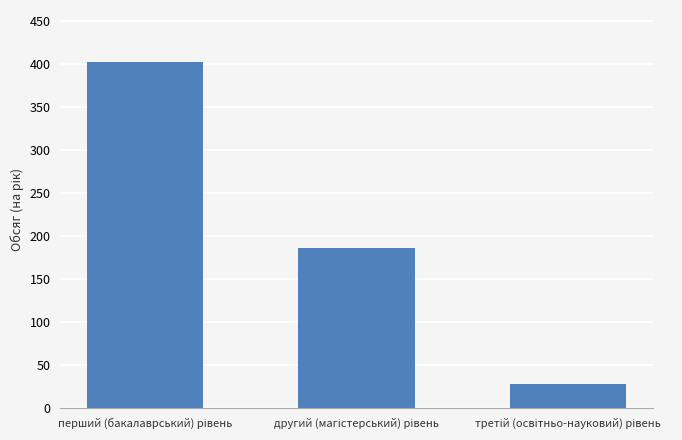

How many bars are there in total?

3